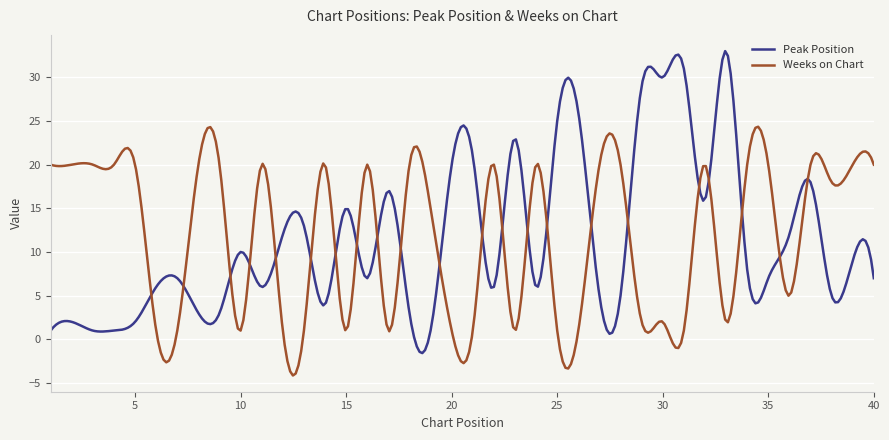

List the series in order of their peak value, lowest first.

Weeks on Chart, Peak Position